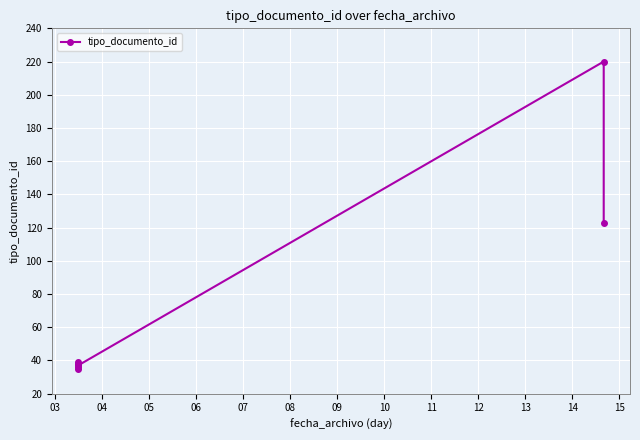

How many values are below 38?

3